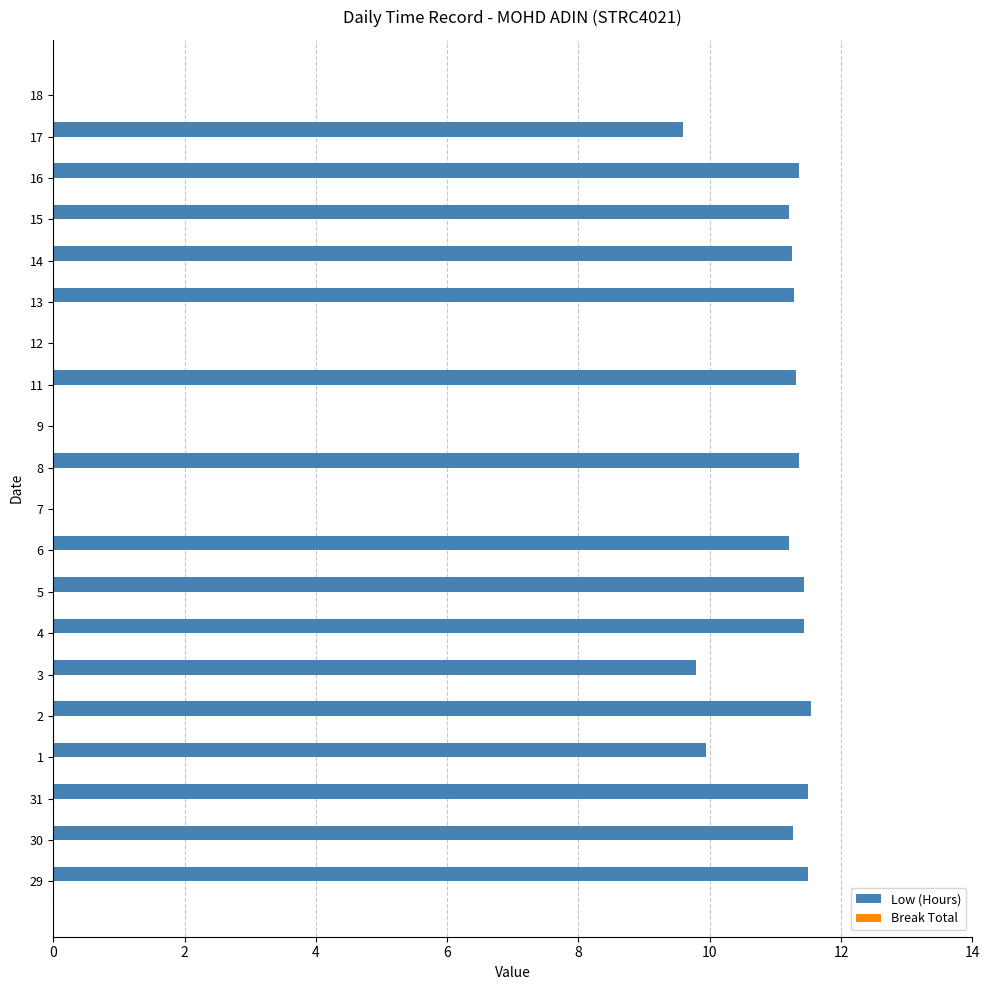

What is the change in value from 29 to 15?

-0.3